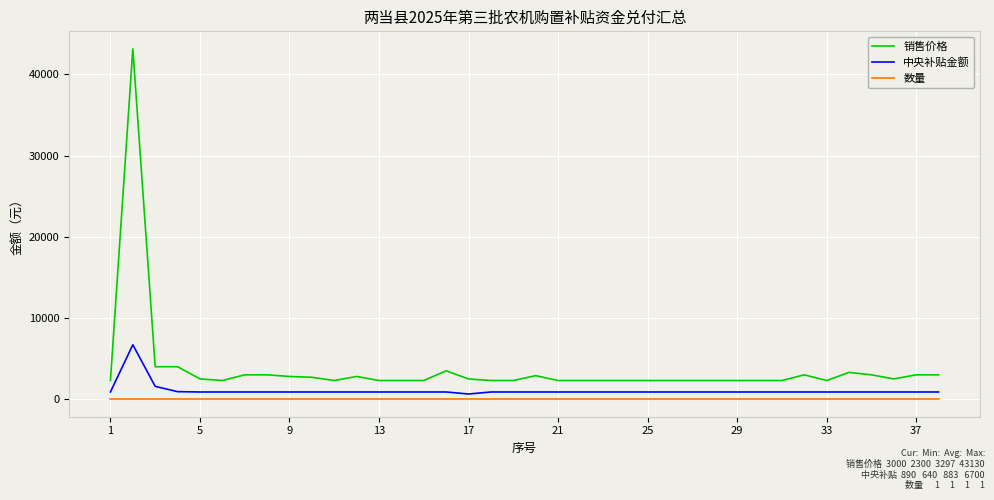

True or false: 数量 and 销售价格 intersect in this chart.

False